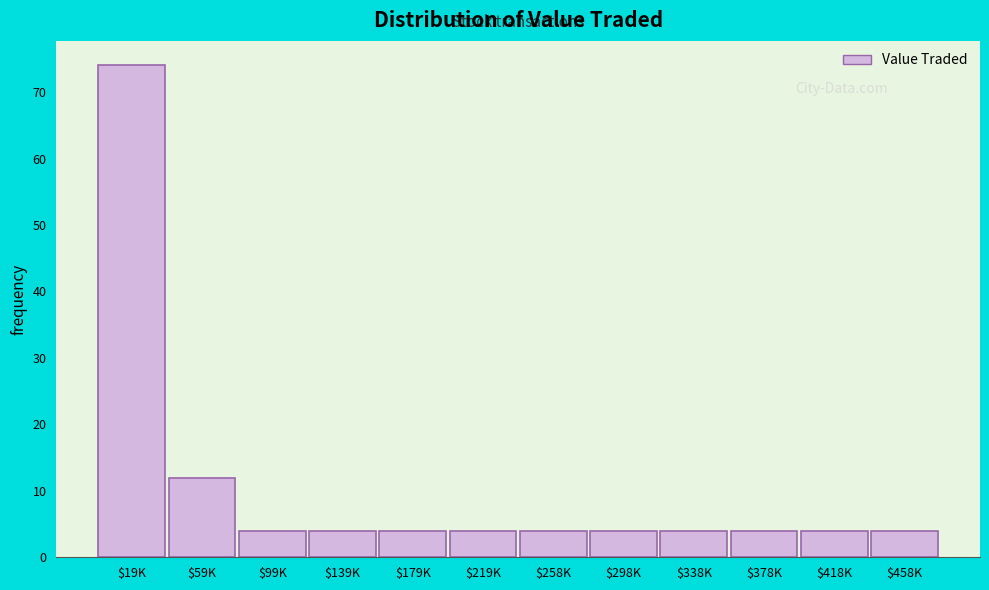

Reading right to left, transcribe all the data shown in this chart.

4	4	4	4	4	4	4	4	4	4	12	74